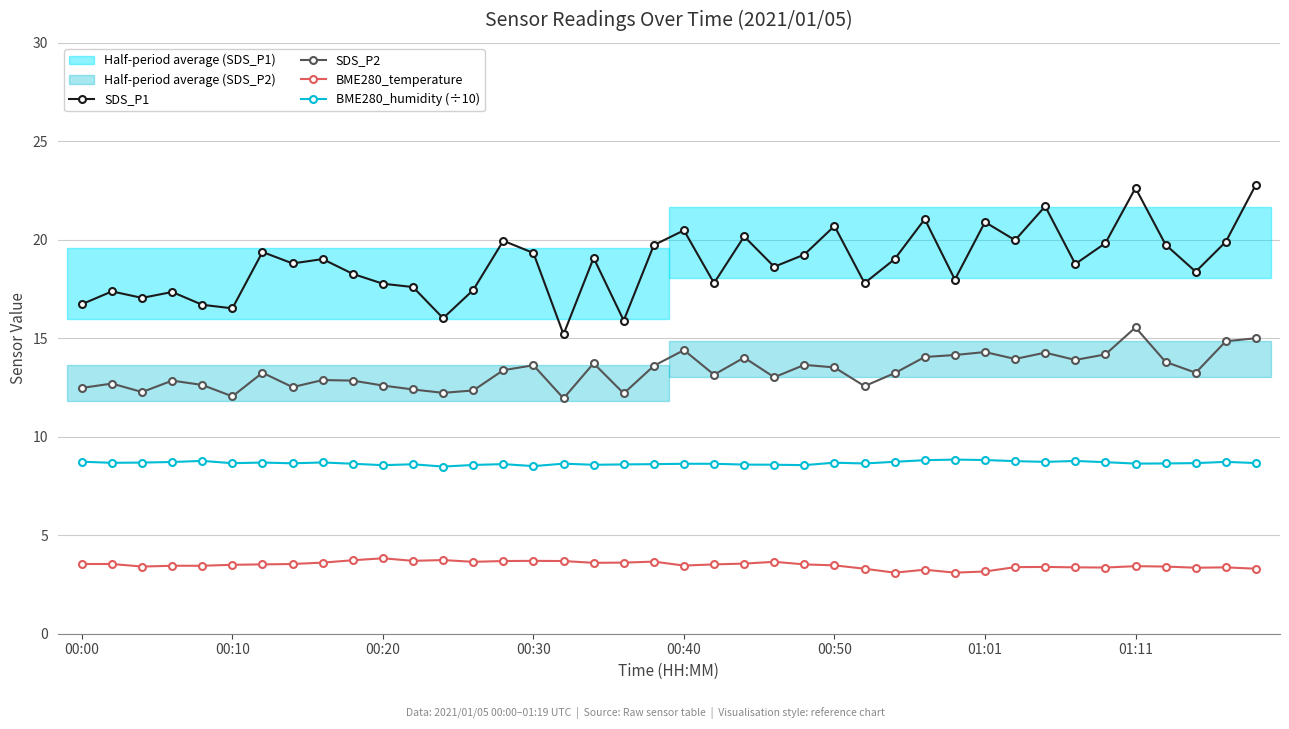

True or false: BME280_temperature has more than 1 points higher than both neighbors.

True